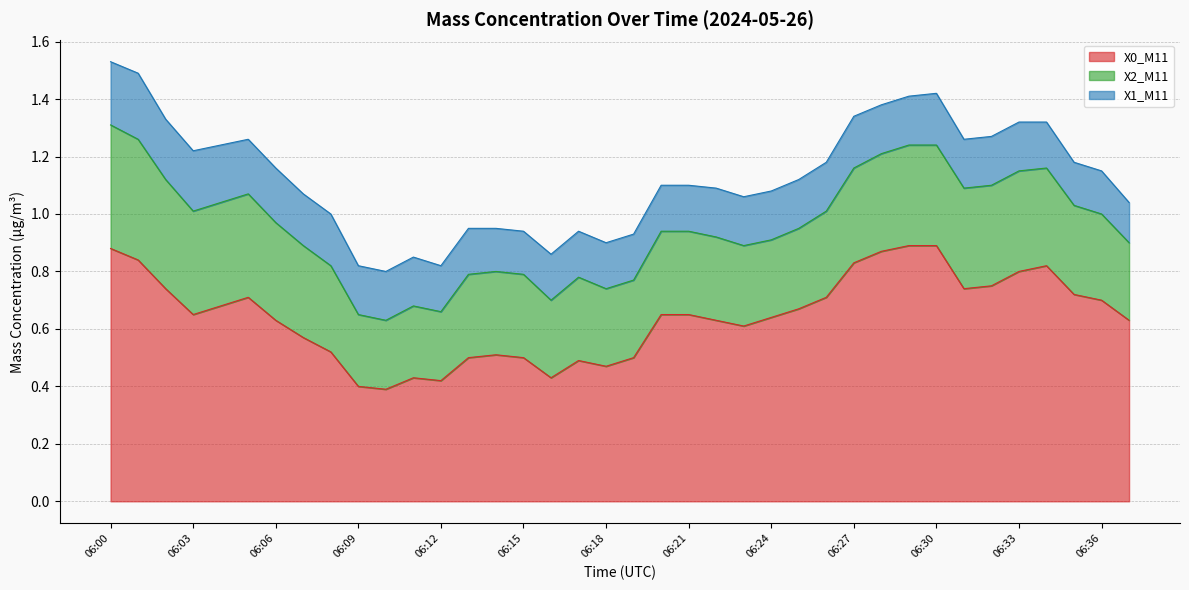

What is the difference between the maximum and second lowest values in the X1_M11 series?

0.1